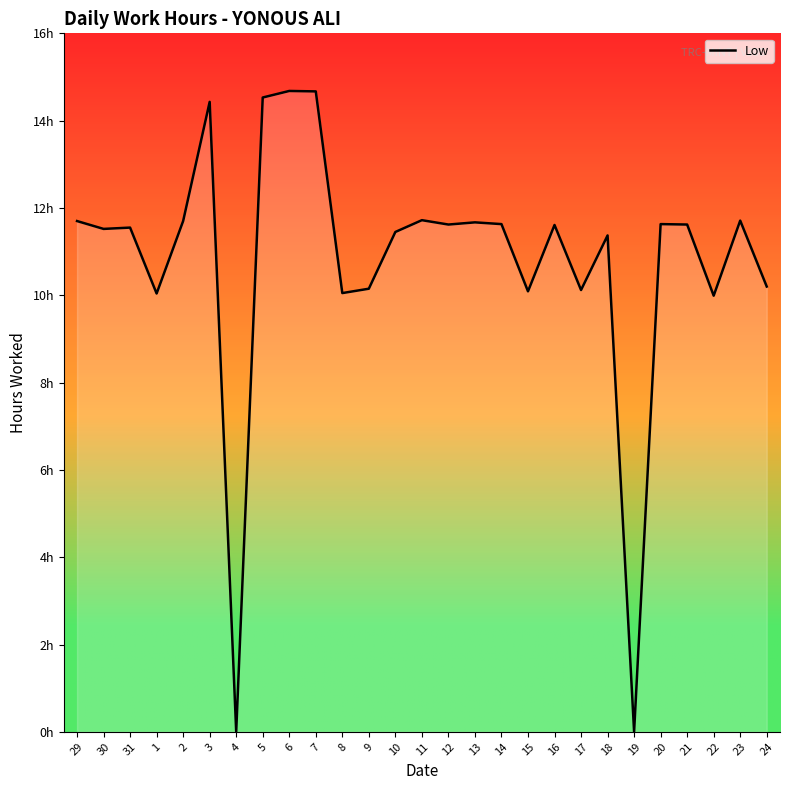

What is the sum of the values at 11 and 20?

23.4